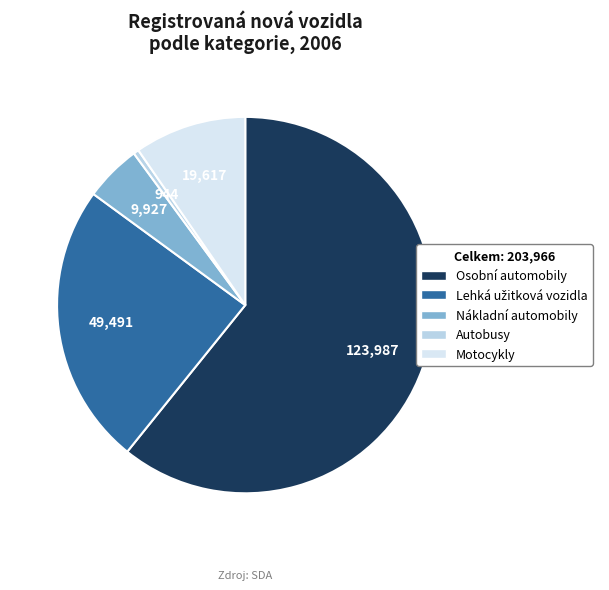

What is the largest slice in the pie chart?

Osobní automobily